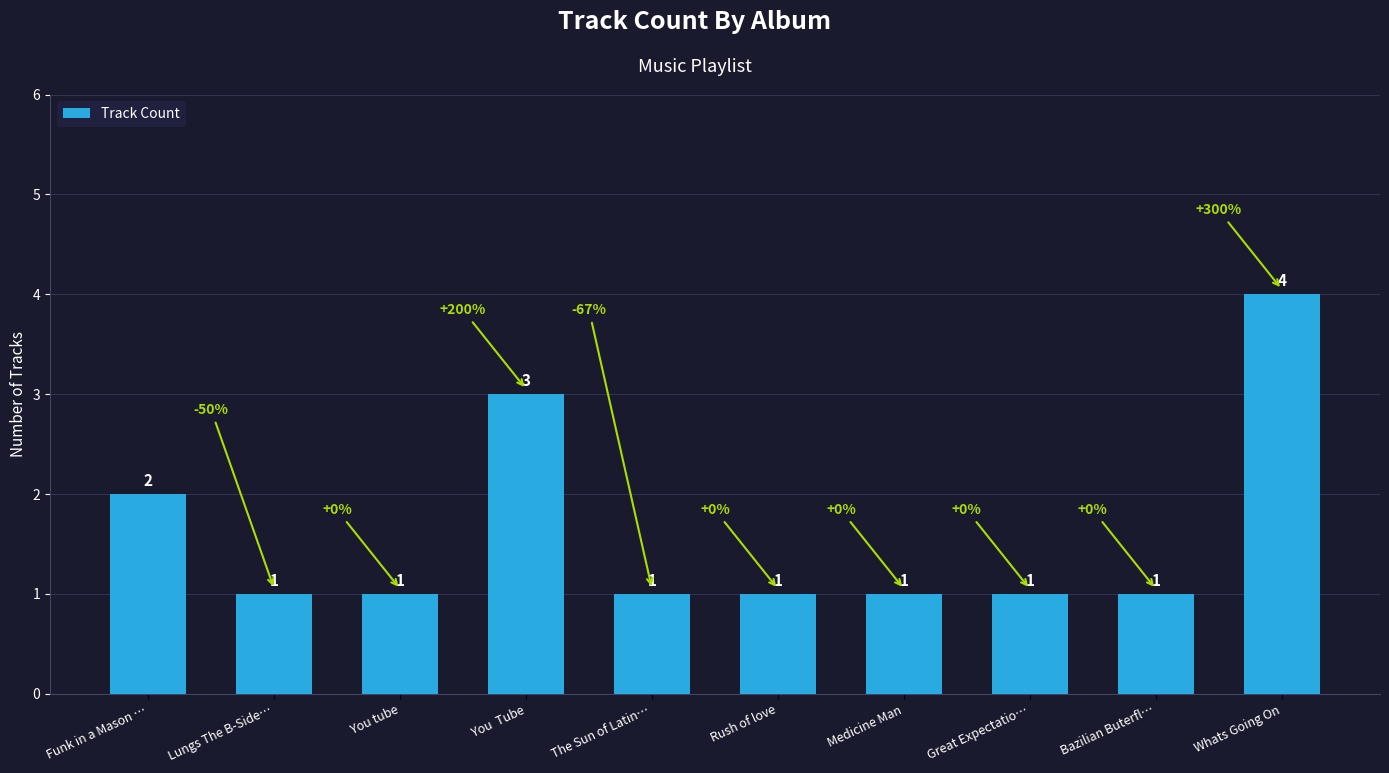

Count the number of data series in this chart.

1